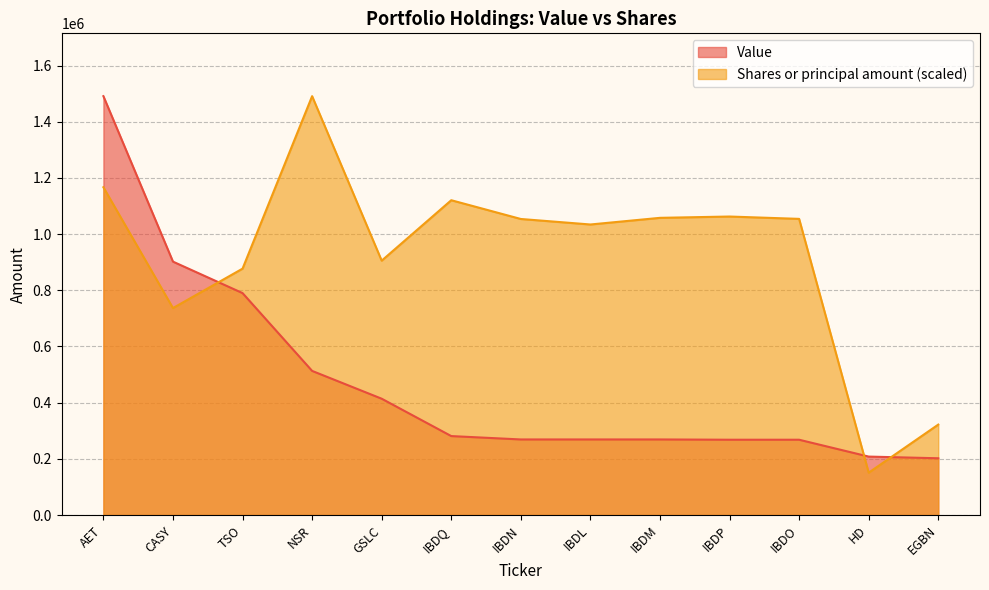

What is the maximum value shown in the chart?

1491000.0